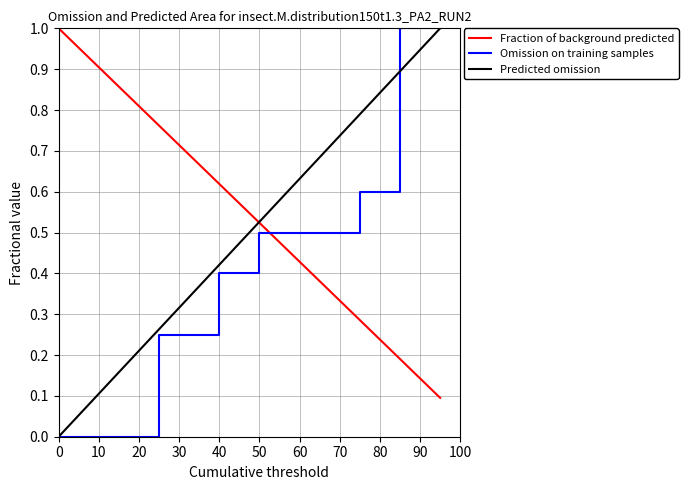

What are all the series names shown in the legend?

Fraction of background predicted, Omission on training samples, Predicted omission